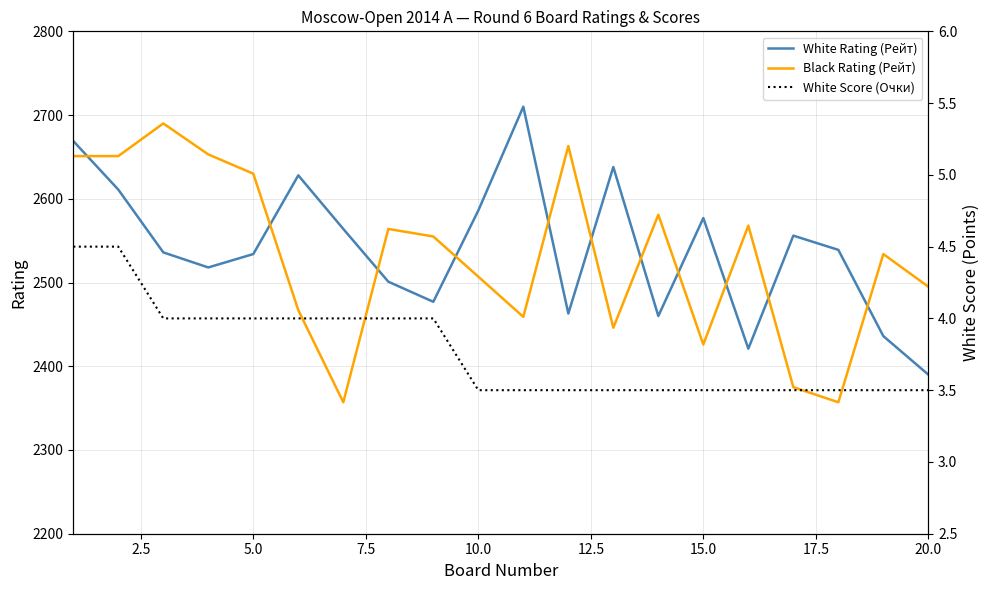

What is the maximum value for Black Rating (Рейт)?

2690